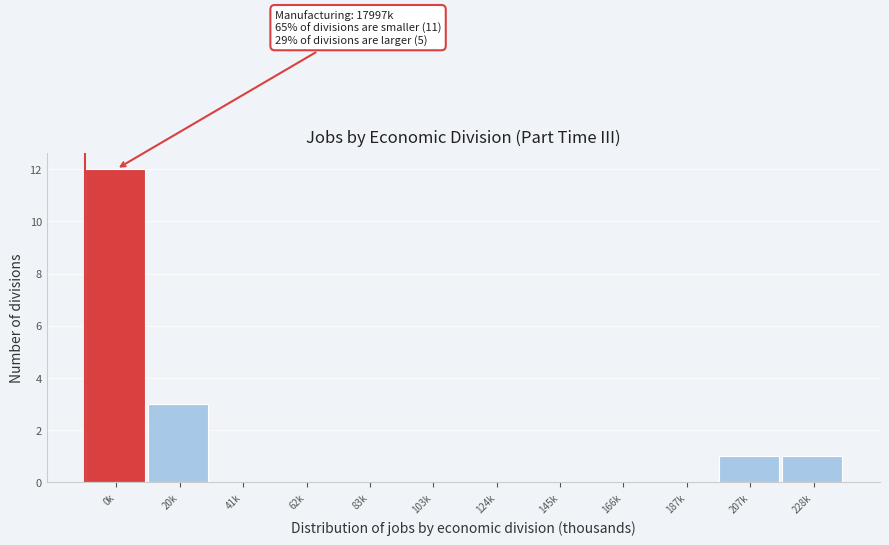

Reading right to left, what are all the values shown in this chart?

228k=1	207k=1	187k=0	166k=0	145k=0	124k=0	103k=0	83k=0	62k=0	41k=0	20k=3	0k=12